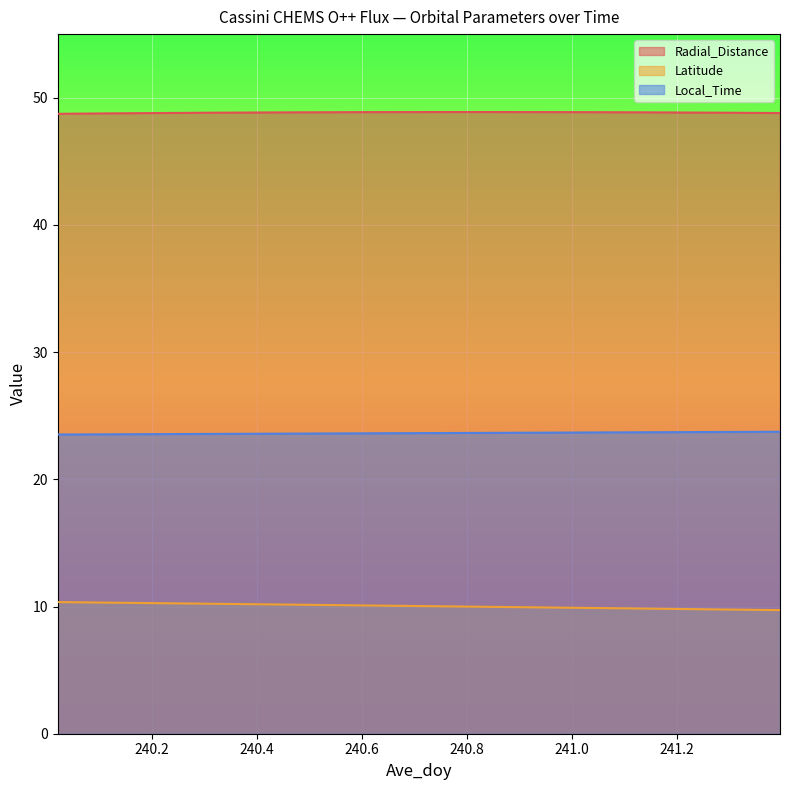

What is the label of the 13th point from the left?

240.5208